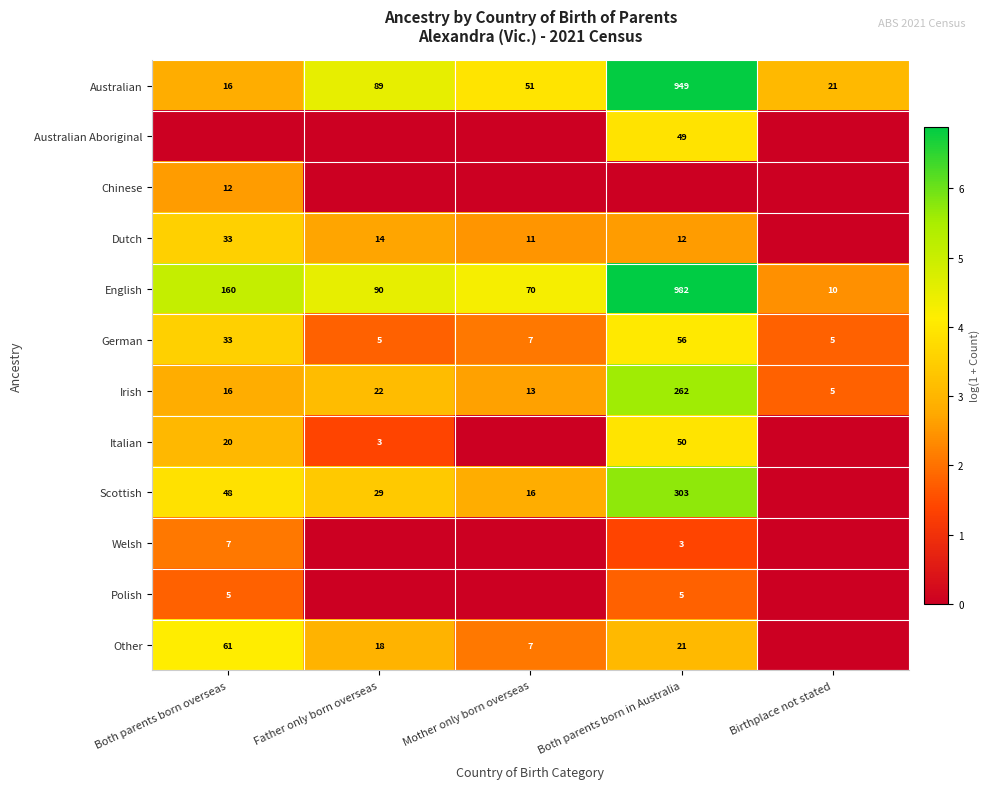

How many data points in German are less than 7?

2